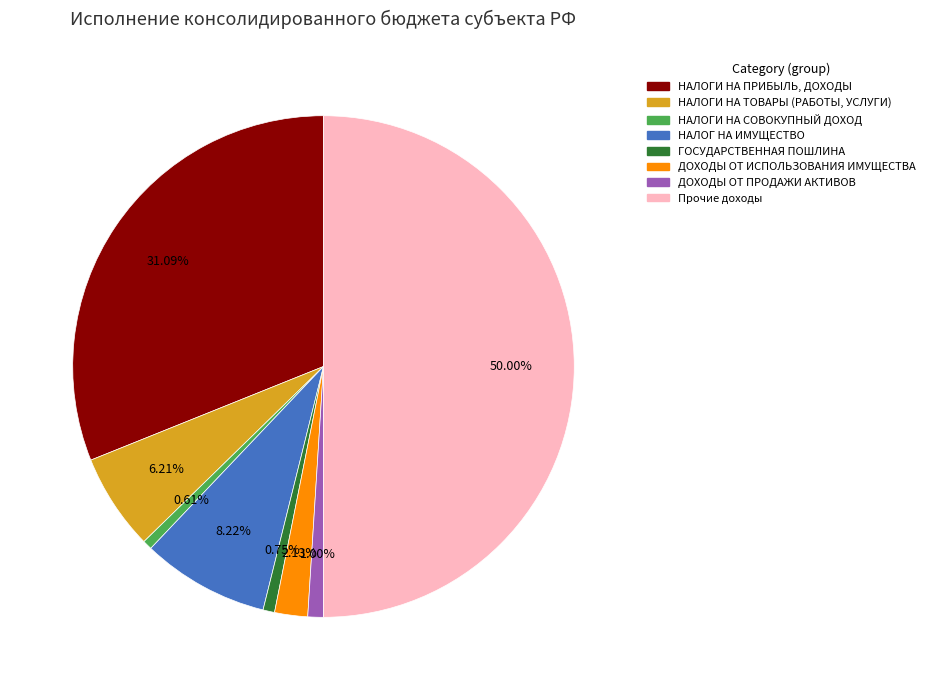

How many segments does this pie chart have?

8